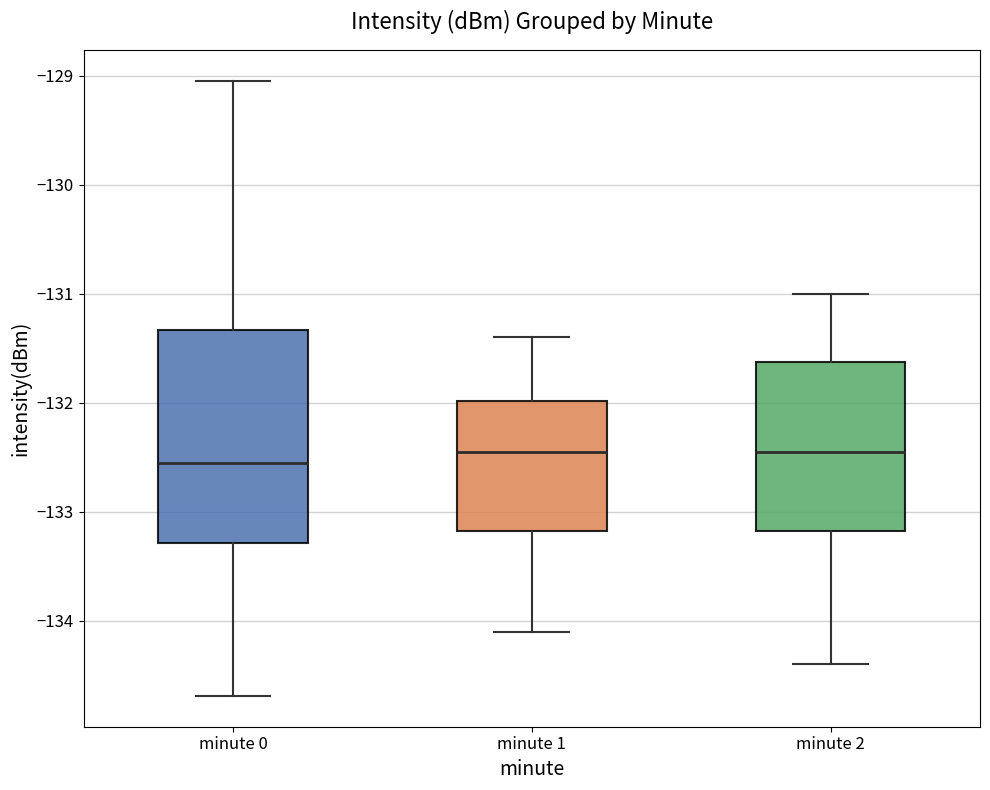

Reading left to right, read every box against the y-axis: the position of its median line, the range the box covers, and the ends of its whiskers. The values are not printed on the chart, so give them approximately, as read against the axis.

minute 0: median -132.6, box -133.3 to -131.3, whiskers -134.7 to -129.0
minute 1: median -132.4, box -133.2 to -132.0, whiskers -134.1 to -131.4
minute 2: median -132.4, box -133.2 to -131.6, whiskers -134.4 to -131.0